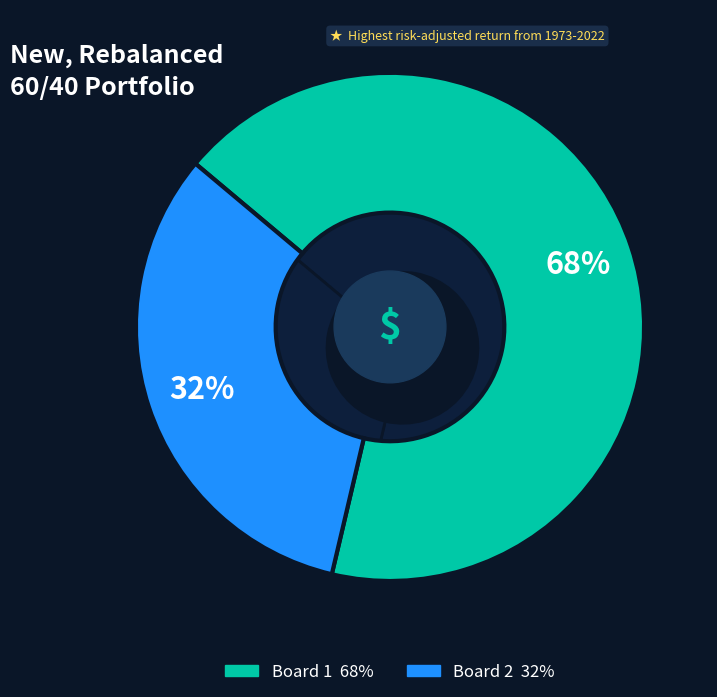

How many slices are in this pie chart?

2